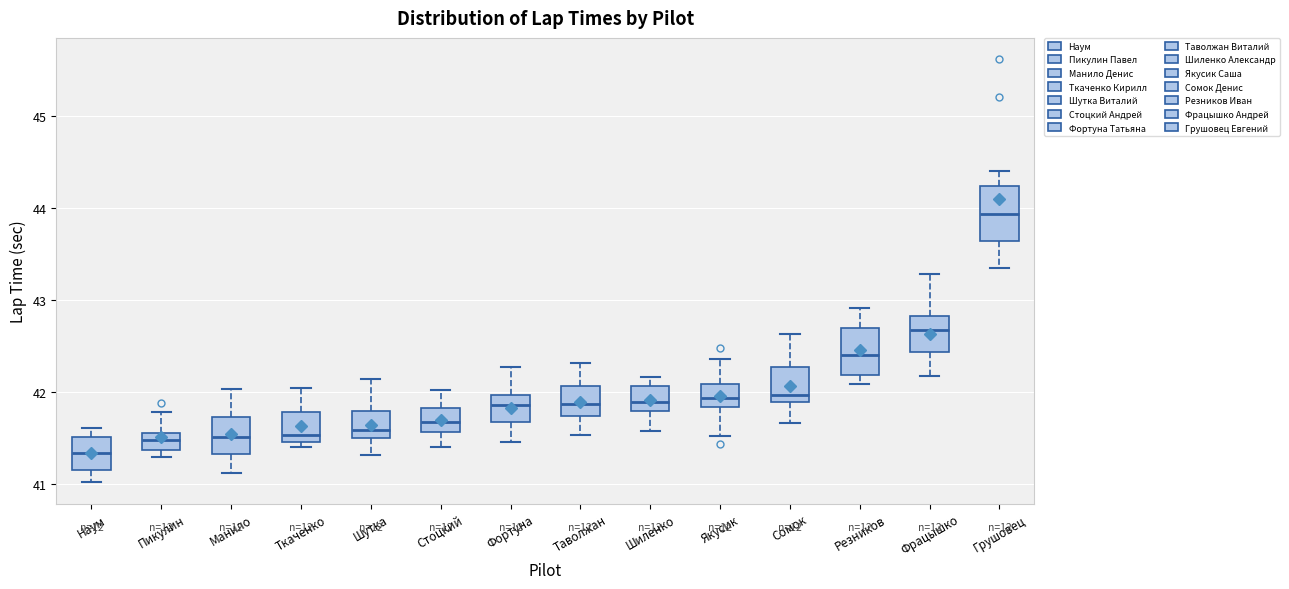

Which box has the lowest median line?

Наум